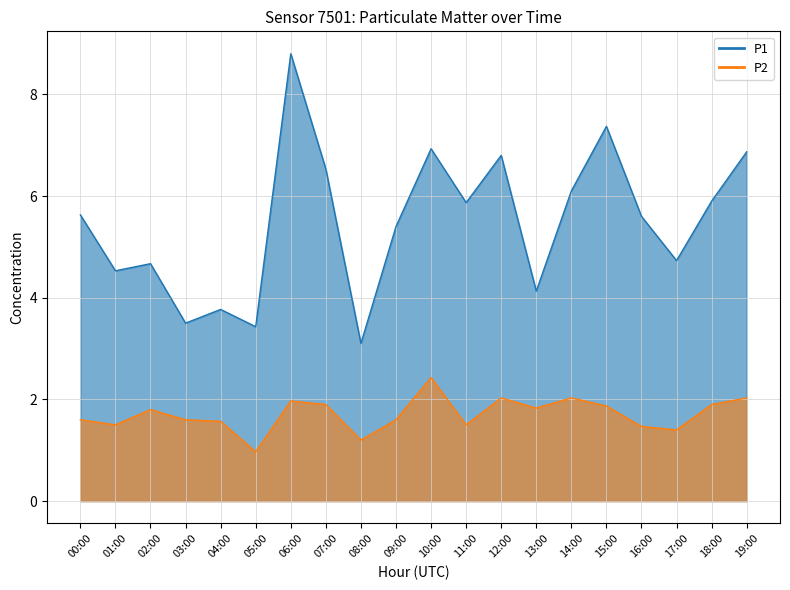

The value of P1 at 12:00 is 3.3. True or false?

False